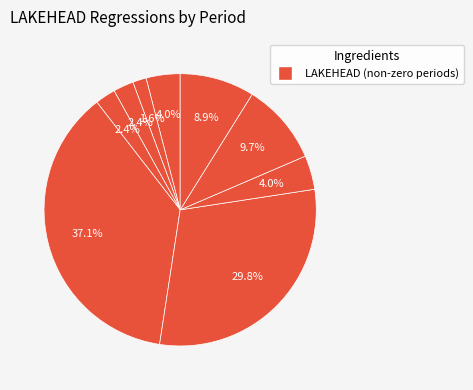

How many segments does this pie chart have?

9